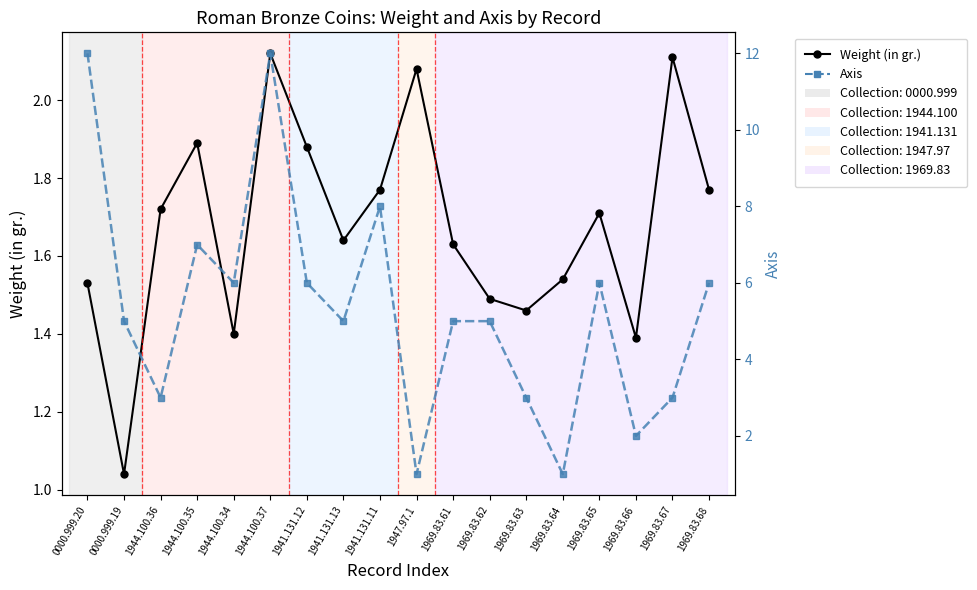

Is it true that Weight (in gr.) equals 2.1 at 1969.83.67?

True